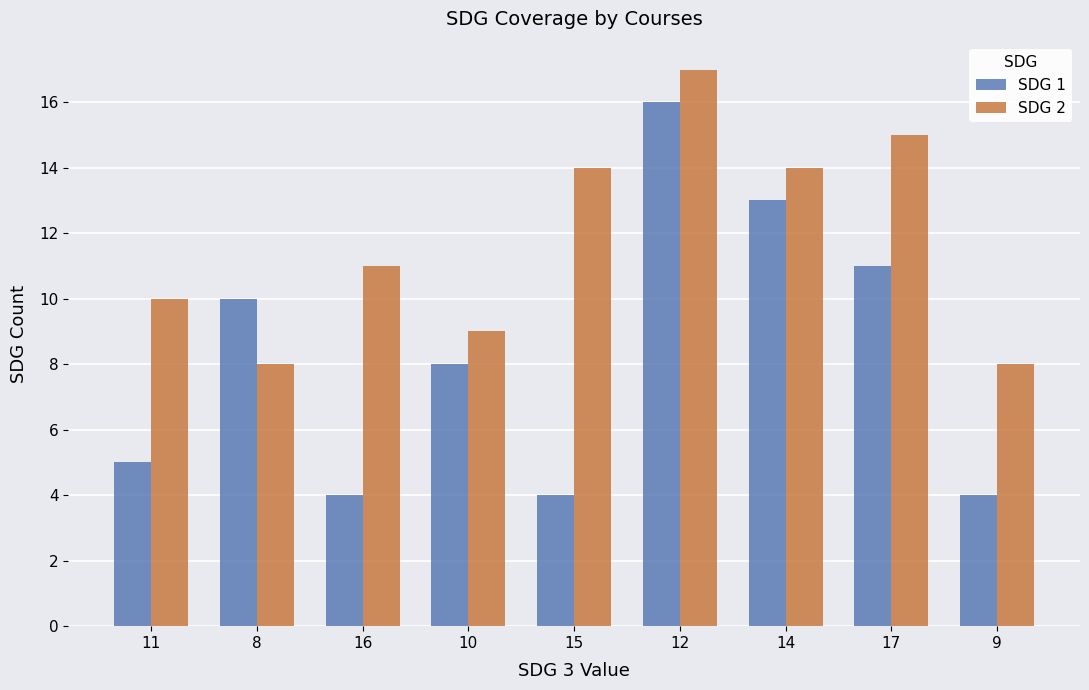

Count the number of data series in this chart.

2